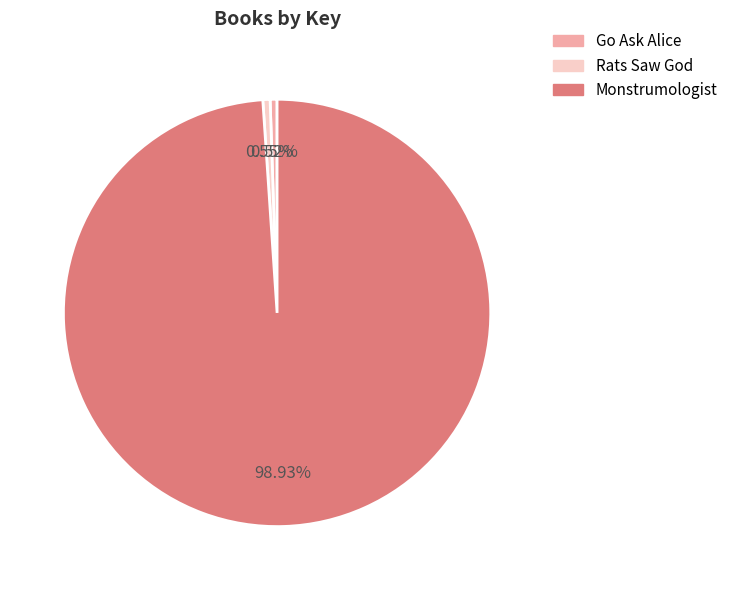

Is it true that Monstrumologist is 99% of the pie?

True